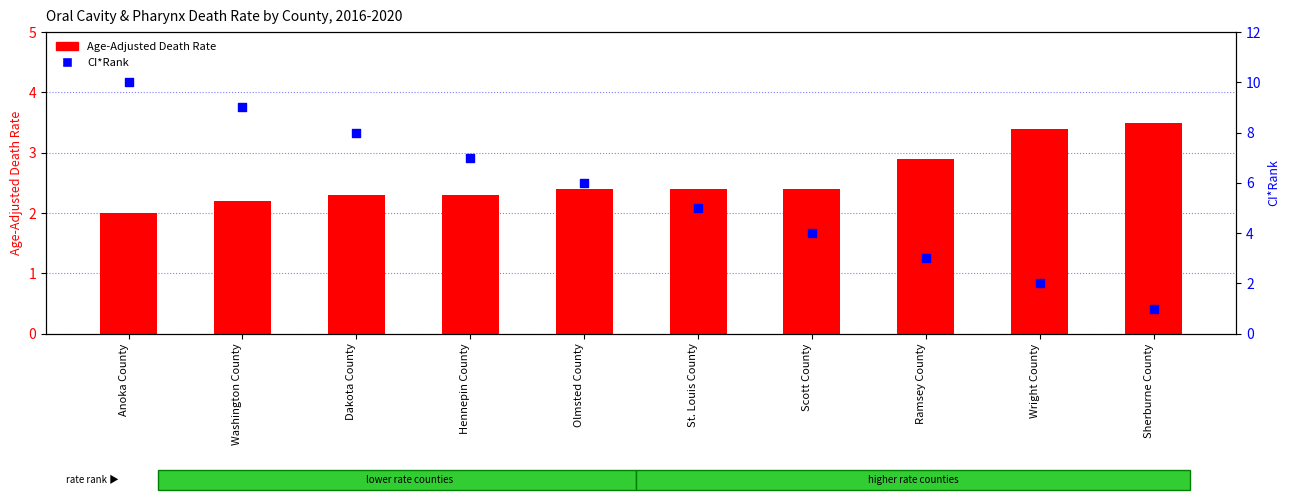

At how many categories does at least one series exceed 1?

10